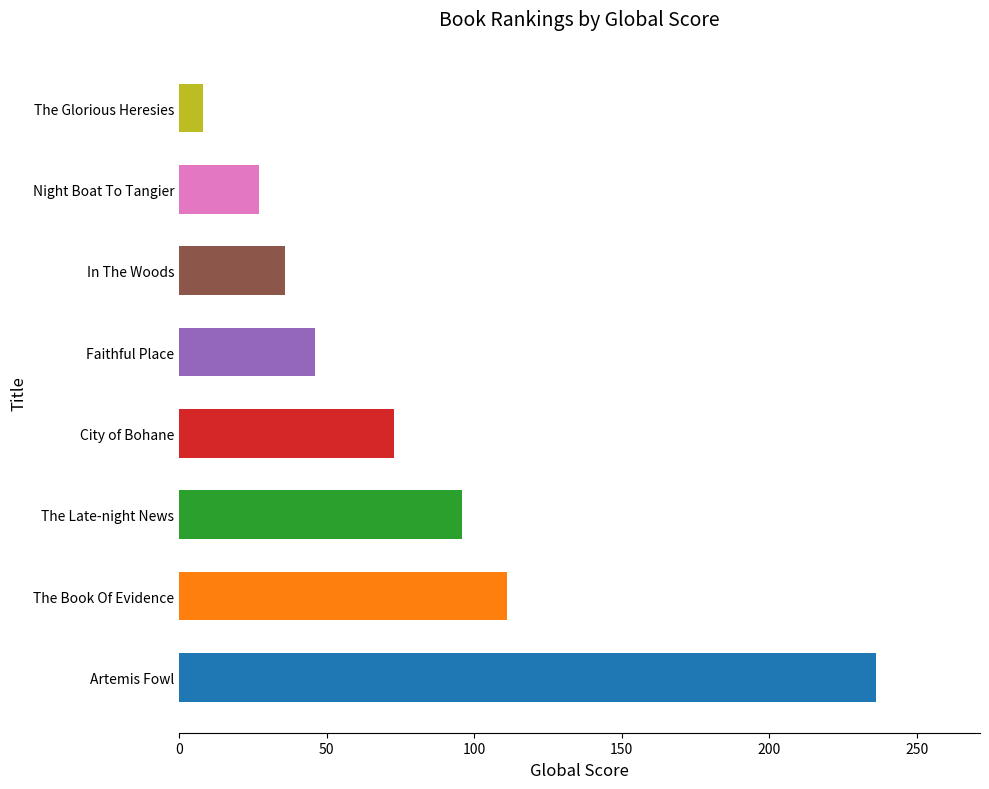

What is the greatest value displayed?

236